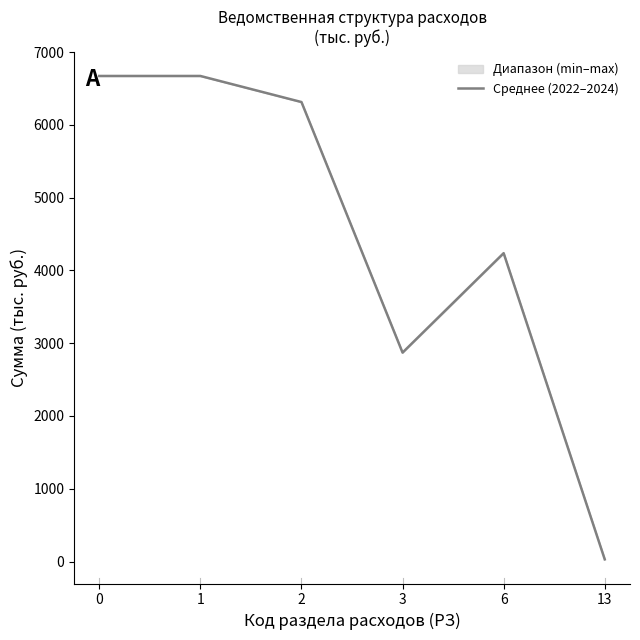

How many data points are less than 6314?

3